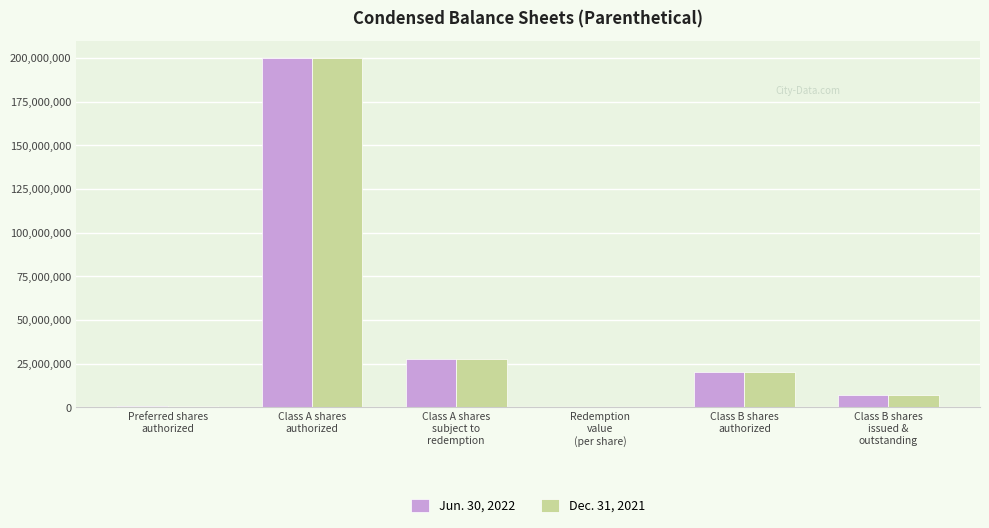

How many groups of bars are there?

6